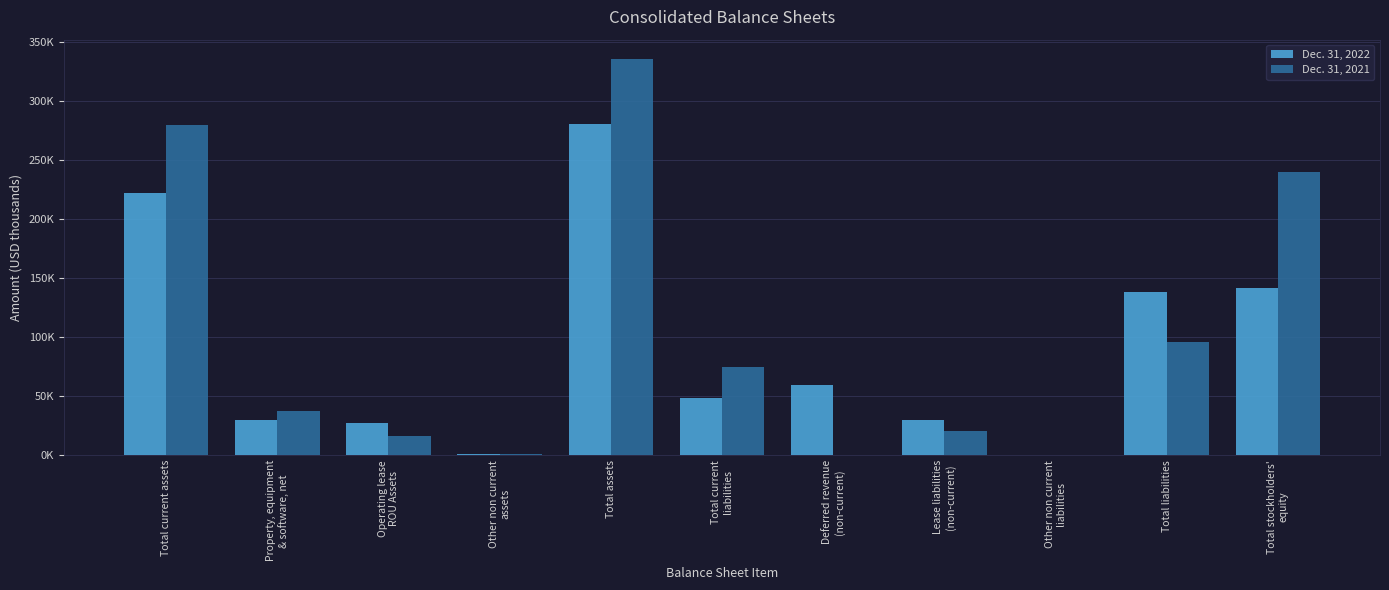

What are all the series names shown in the legend?

Dec. 31, 2022, Dec. 31, 2021